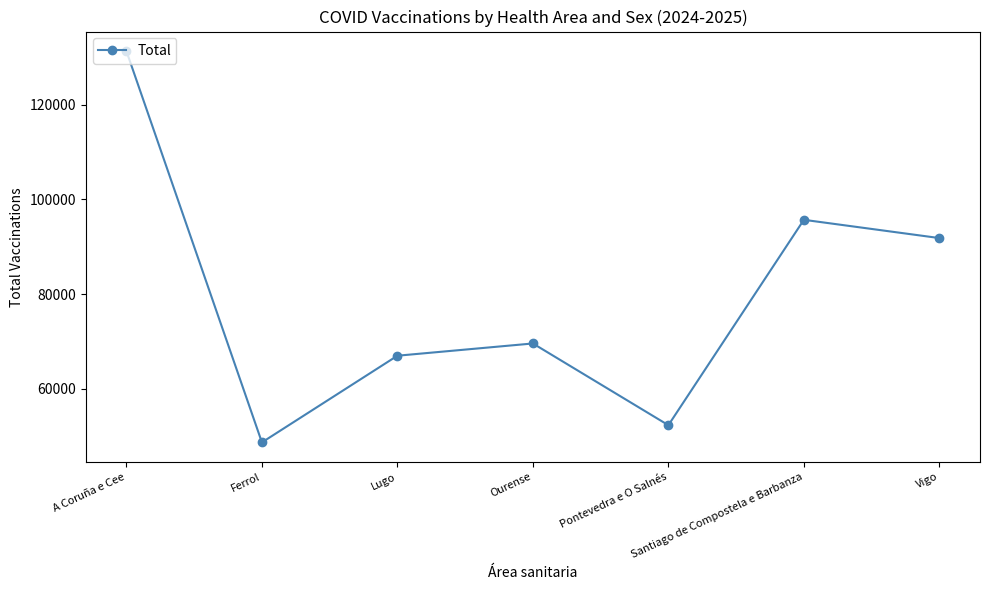

At which category does the data reach its first local peak?

Ourense